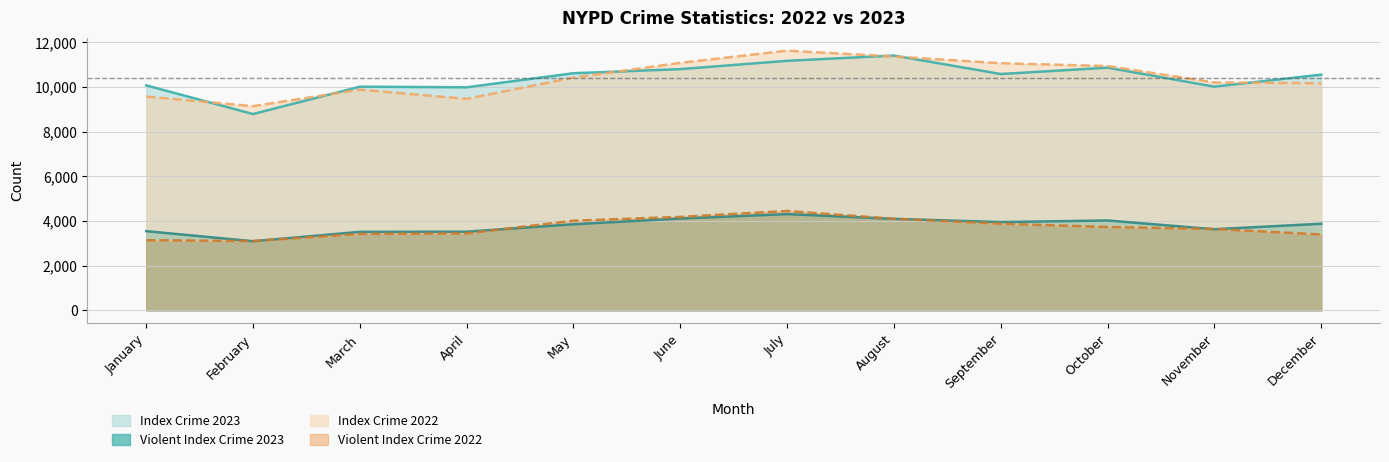

At which category is the sum across all series the highest?

July